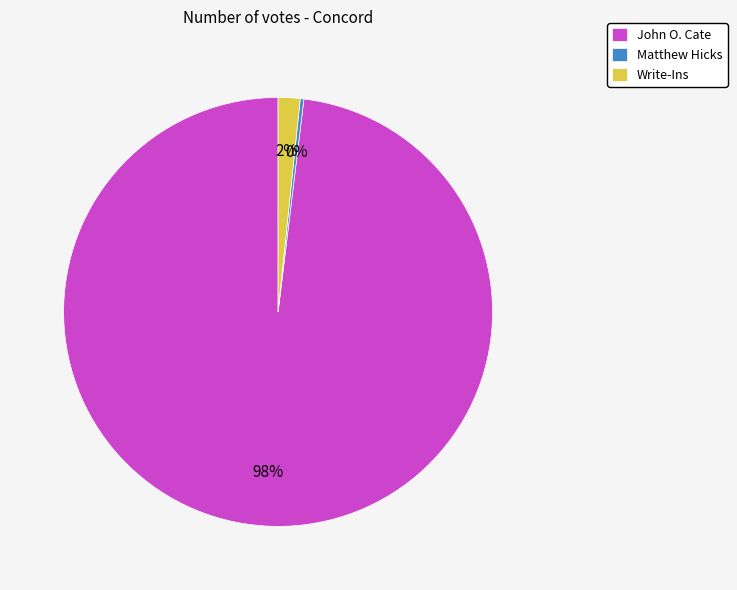

To the nearest percent, what is the average slice percentage?

33%